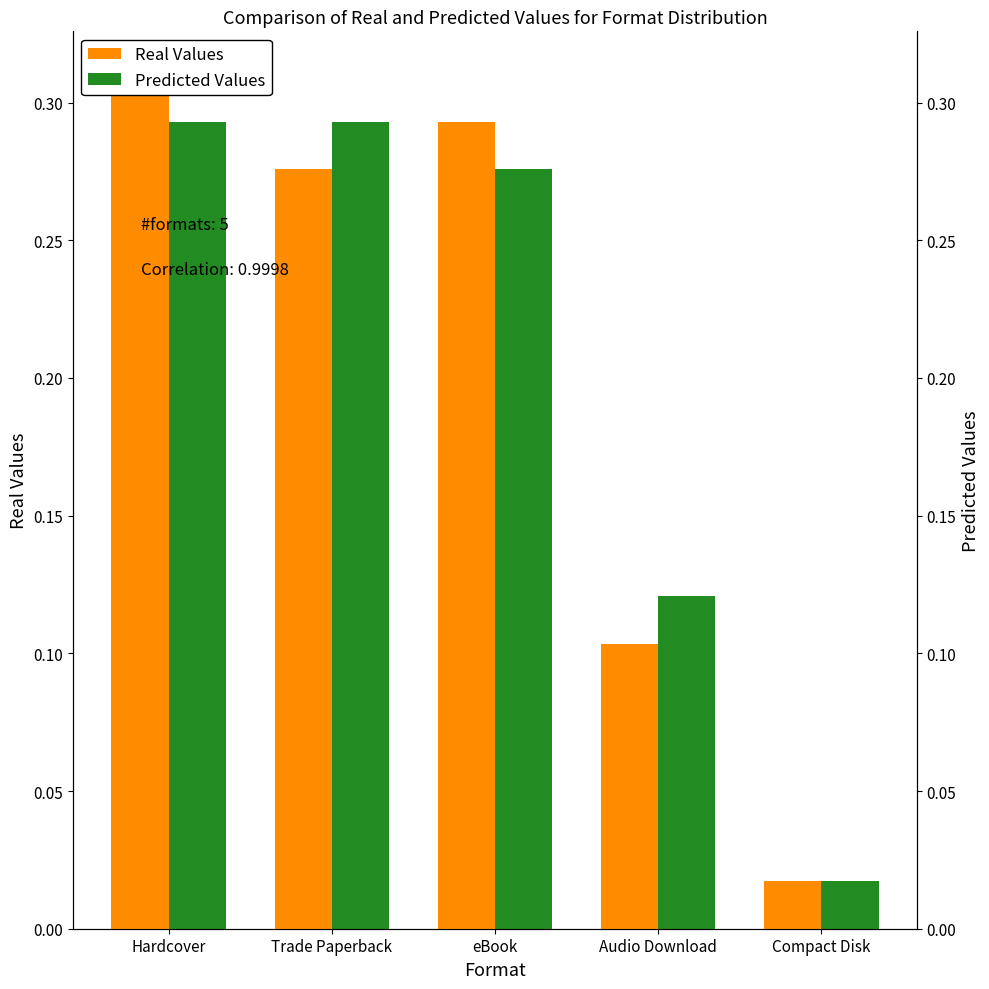

Between eBook and Trade Paperback, which is larger?

eBook